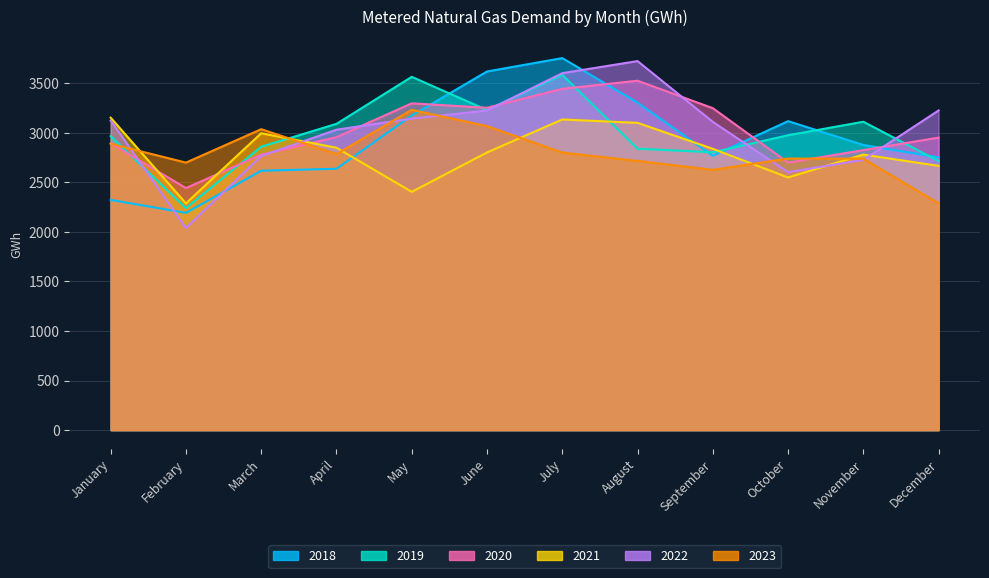

True or false: 2022 has a value of 1196 at April.

False